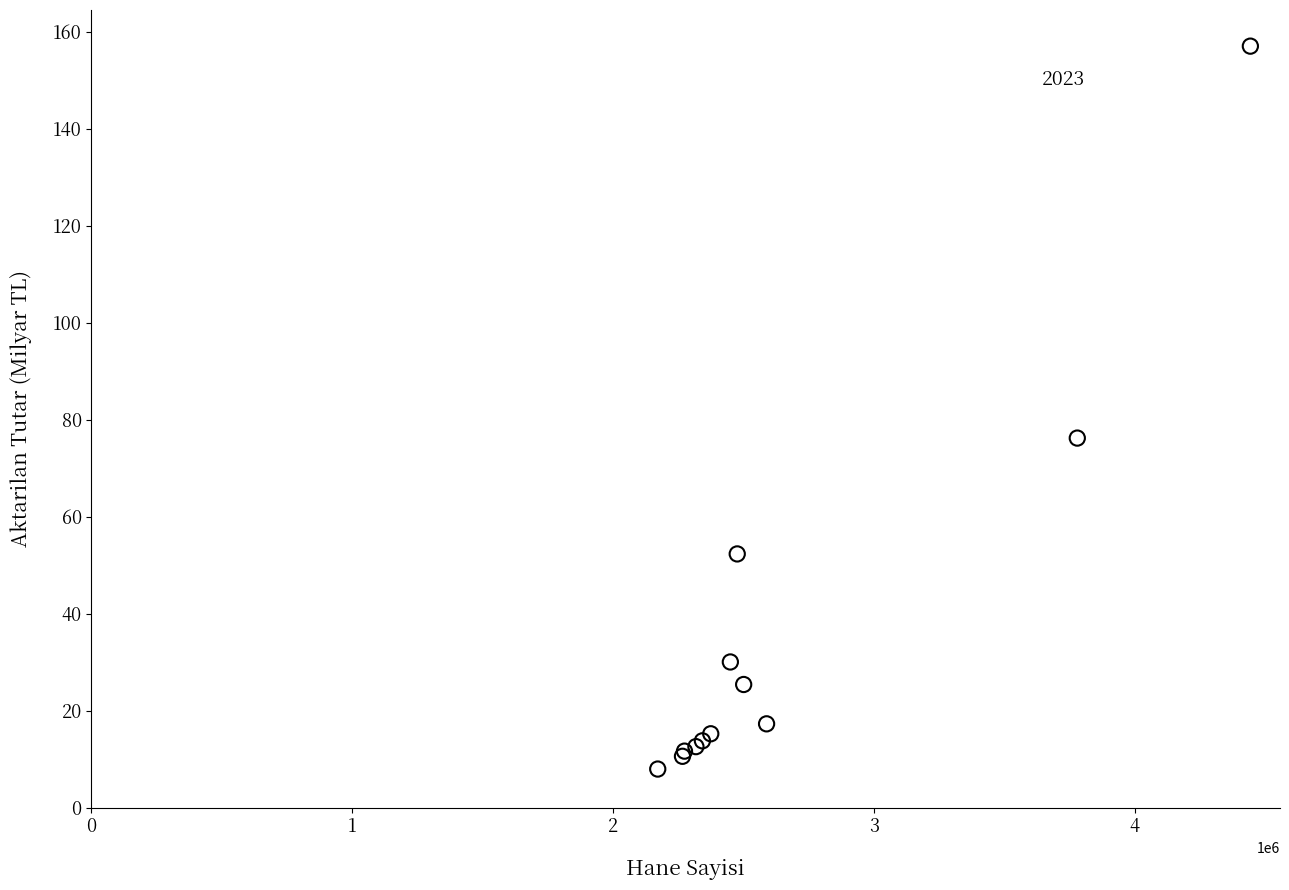

What Y value in the scatter plot is closest to 82?

76.2